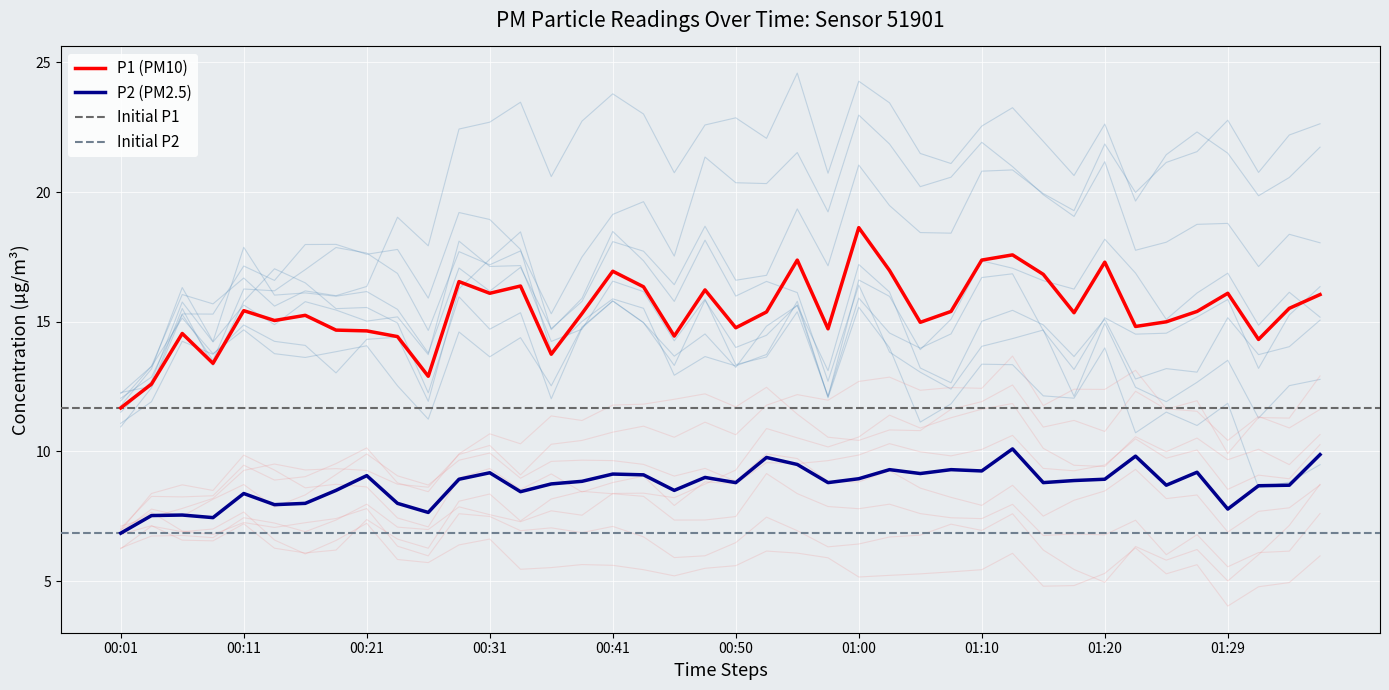

Reading left to right, list all the values displayed in this chart.

P1: 11.7	12.6	14.6	13.4	15.4	15.1	15.2	14.7	14.7	14.4	12.9	16.6	16.1	16.4	13.8	15.3	16.9	16.4	14.4	16.2	14.8	15.4	17.4	14.7	18.6	17.0	15.0	15.4	17.4	17.6	16.8	15.3	17.3	14.8	15.0	15.4	16.1	14.3	15.5	16.1
P2: 6.8	7.5	7.5	7.5	8.4	8.0	8.0	8.5	9.1	8.0	7.7	8.9	9.2	8.4	8.8	8.8	9.1	9.1	8.5	9.0	8.8	9.8	9.5	8.8	8.9	9.3	9.2	9.3	9.2	10.1	8.8	8.9	8.9	9.8	8.7	9.2	7.8	8.7	8.7	9.9